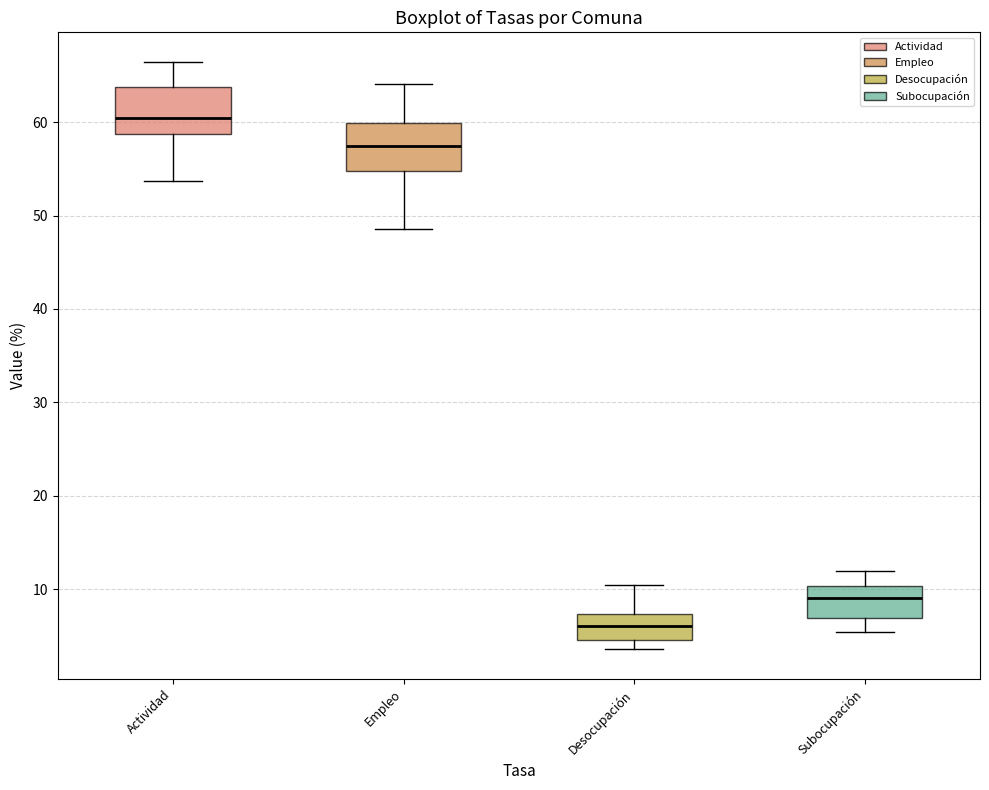

Reading left to right, transcribe this box plot: for each box, give where its median line is, the range the box spans, and where its two whiskers end, as read against the y-axis. The values are not printed on the chart, so give them approximately, as read against the axis.

Actividad: median 60, box 59 to 64, whiskers 54 to 66
Empleo: median 57, box 55 to 60, whiskers 49 to 64
Desocupación: median 6, box 5 to 7, whiskers 4 to 10
Subocupación: median 9, box 7 to 10, whiskers 5 to 12